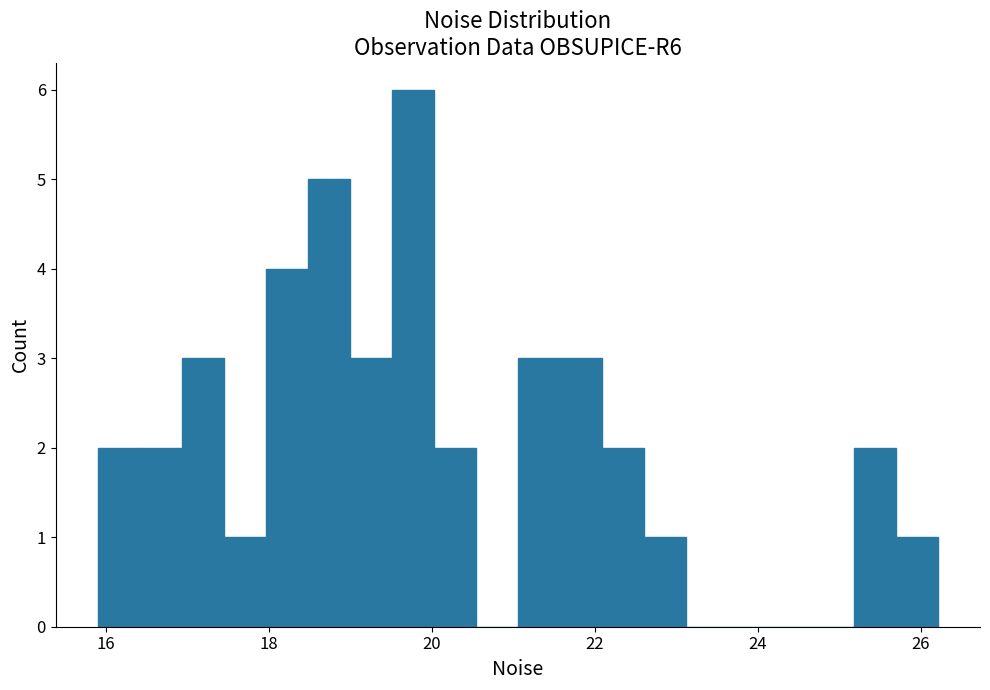

Around what value on the x-axis is the tallest bar? Give the approximate position of its centre, as read against the axis.

19.8